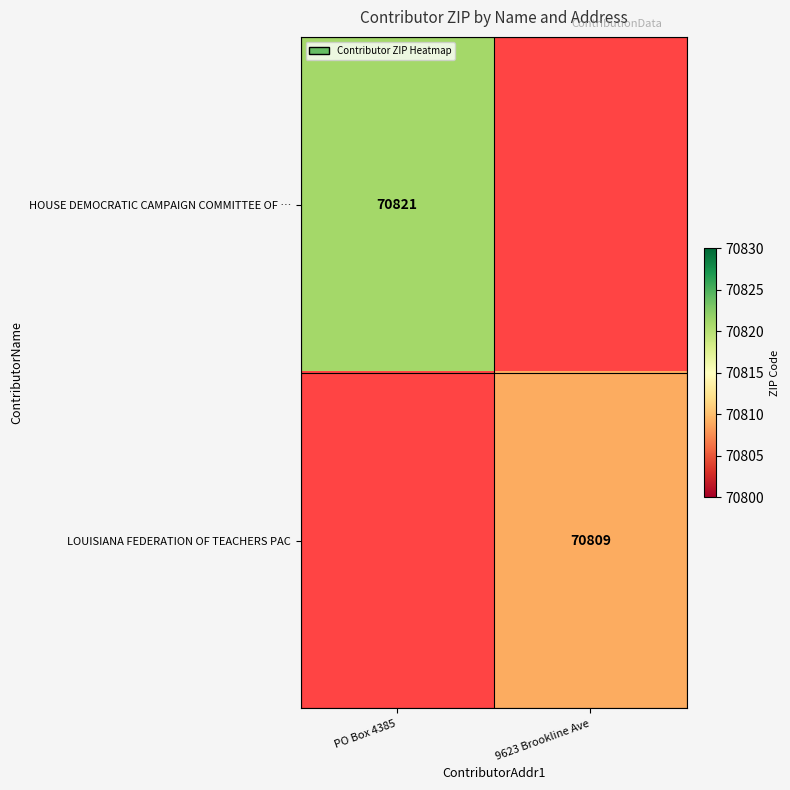

True or false: LOUISIANA FEDERATION OF TEACHERS PAC has a value of 70809 at 9623 Brookline Ave.

True